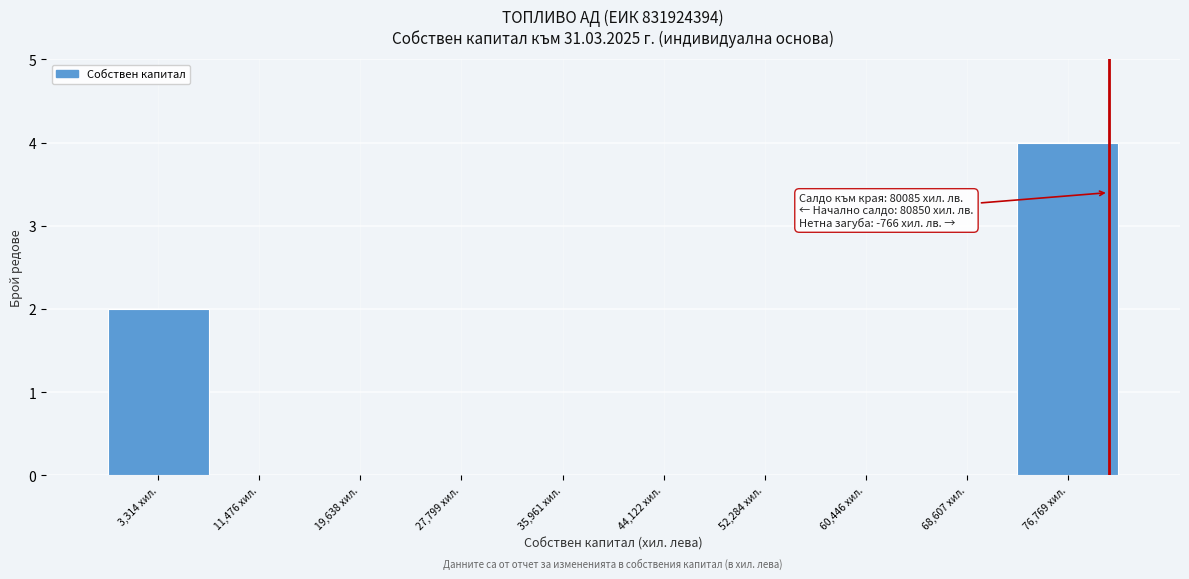

Which range on the x-axis has the tallest bar?

73000 to 81000